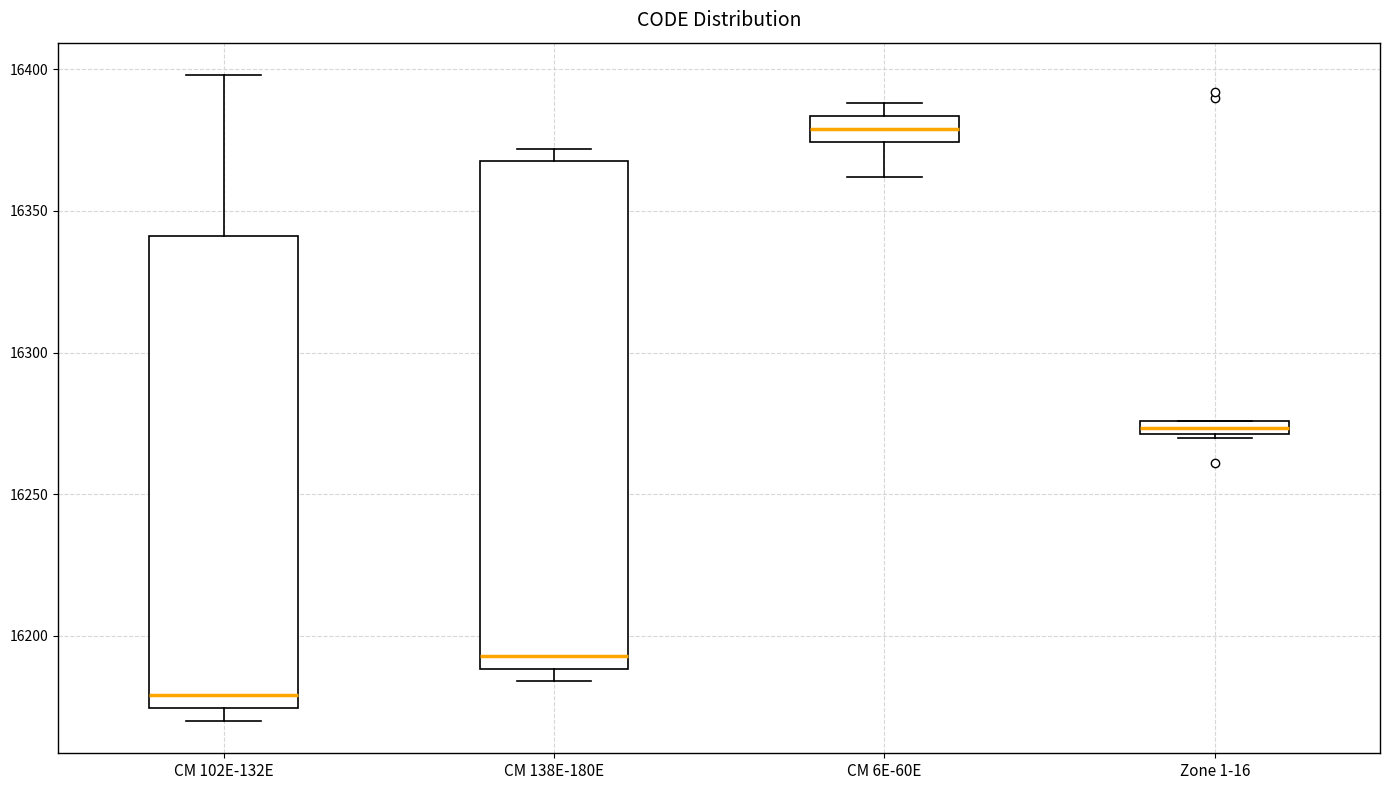

Which box has the highest median line?

CM 6E-60E